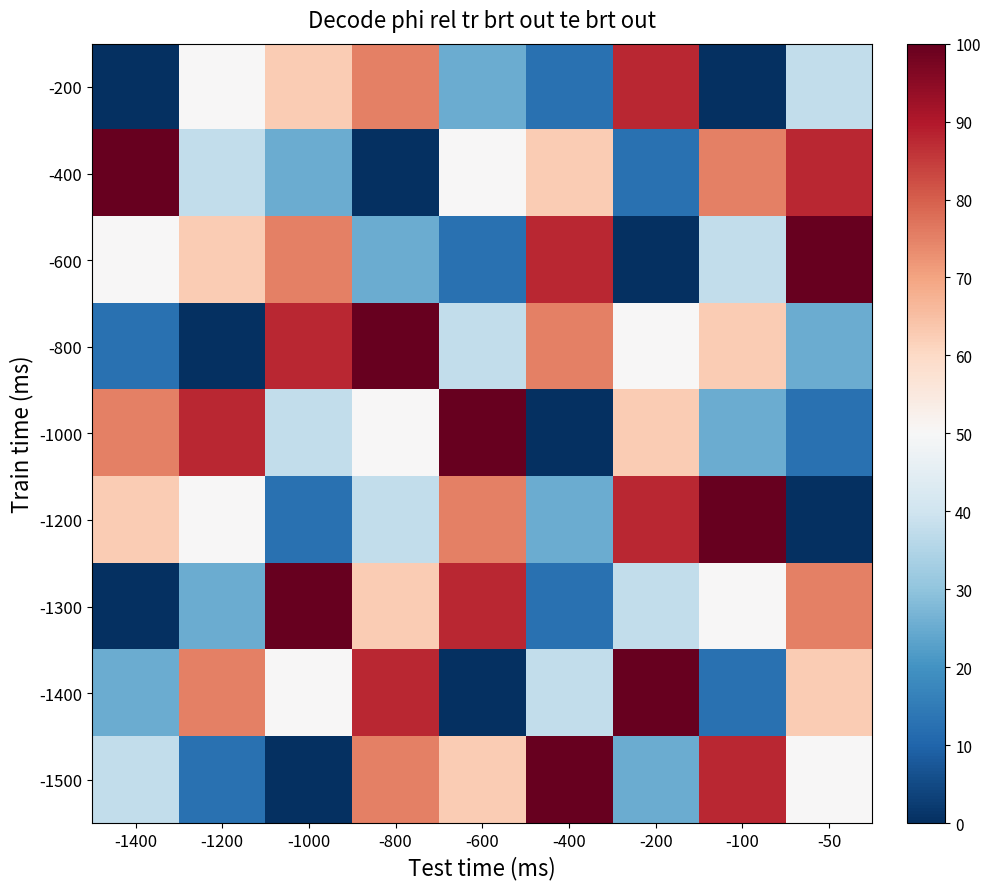

How many data points does each series have?

9